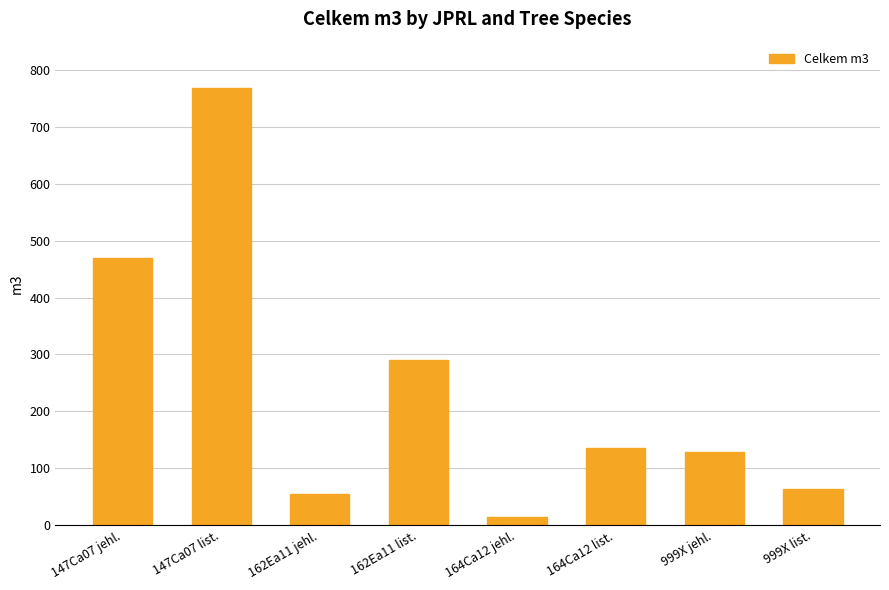

Where does the data first go above 135?

147Ca07 jehl.